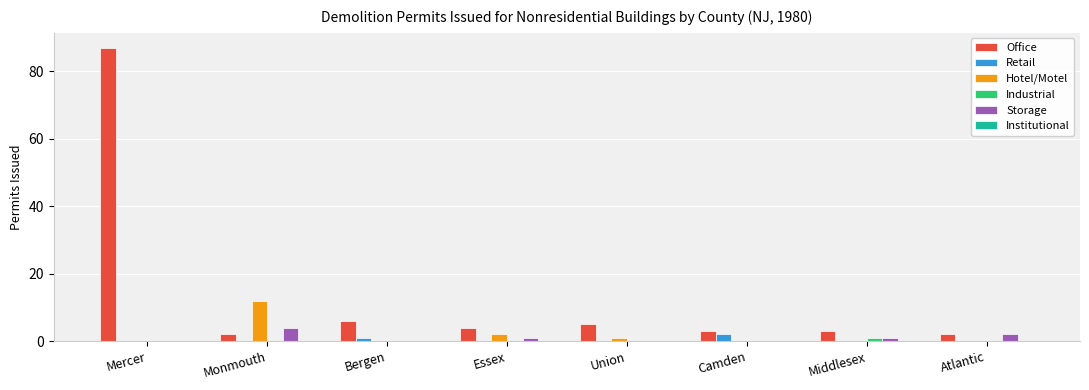

At which category is the sum across all series the highest?

Mercer